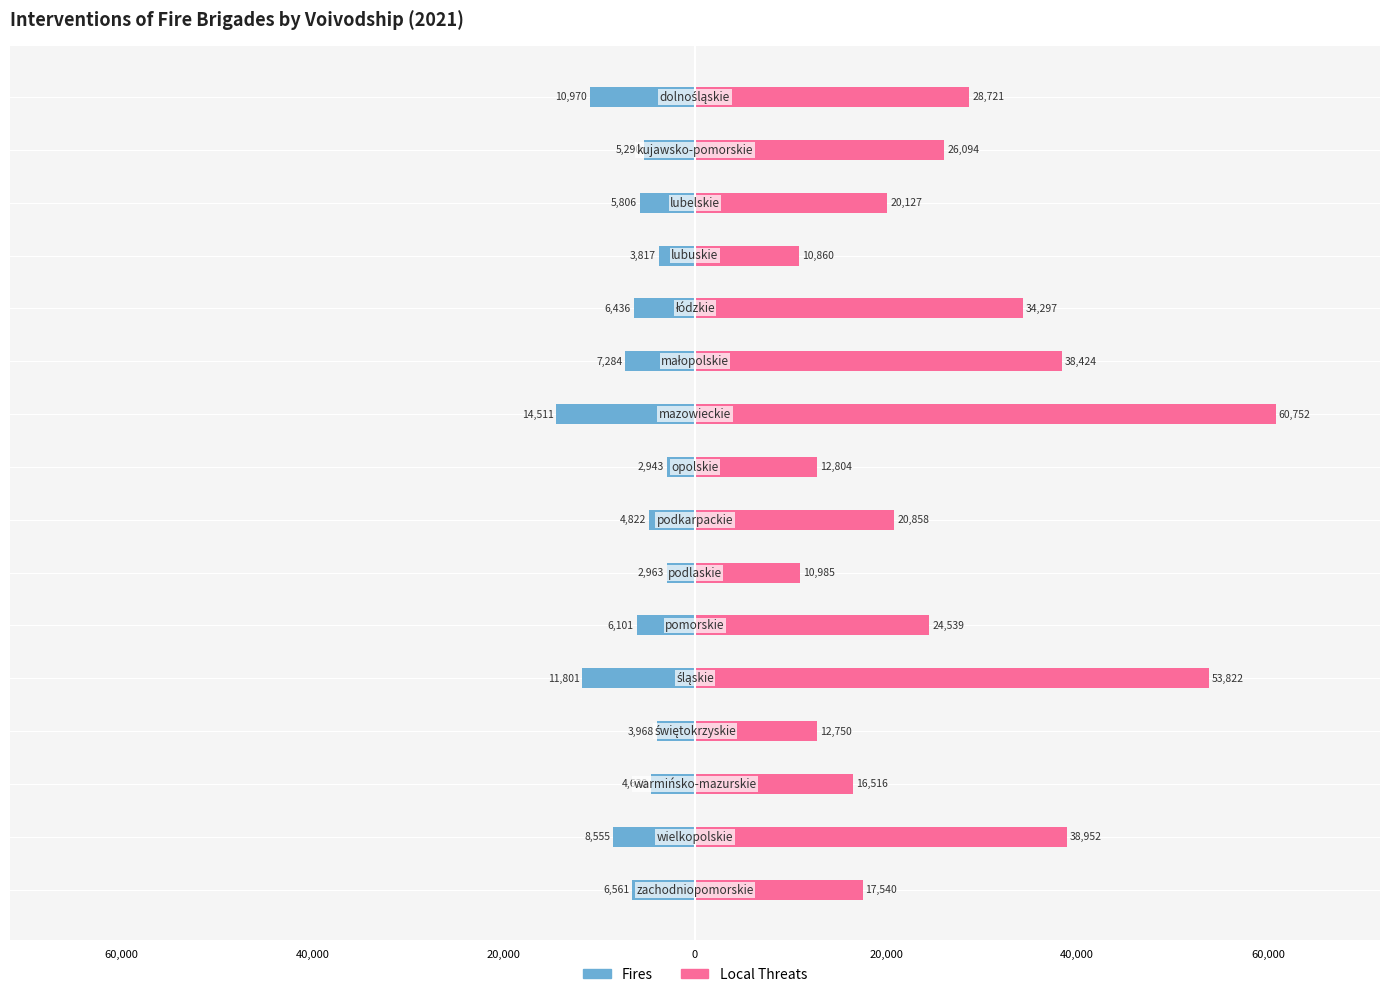

What is the maximum value shown in the chart?

60752